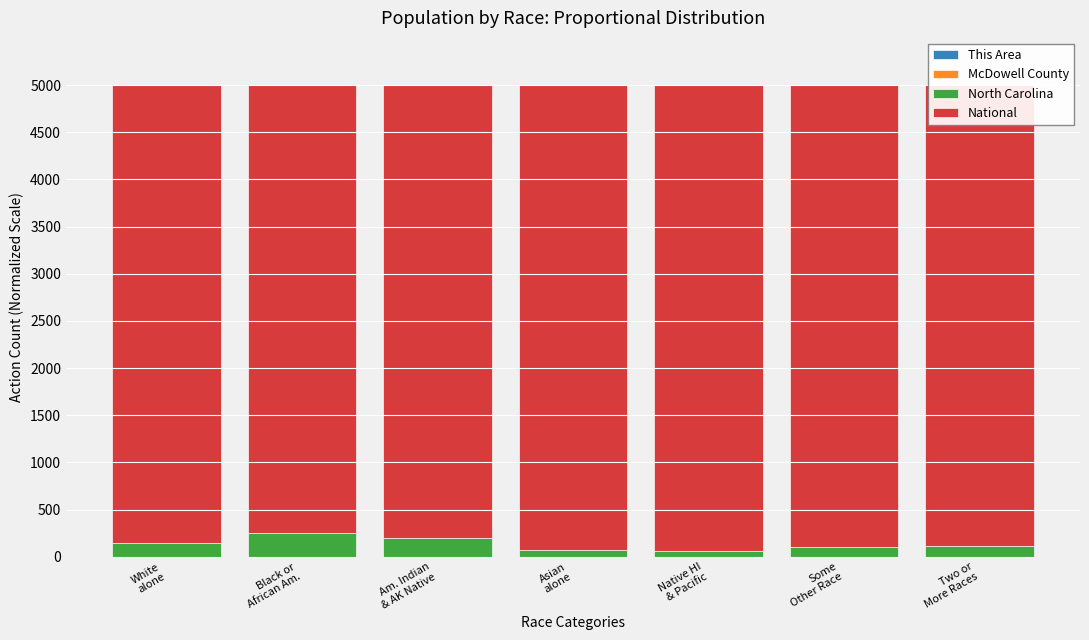

The value of National at Two or
More Races is 4887.8. True or false?

True